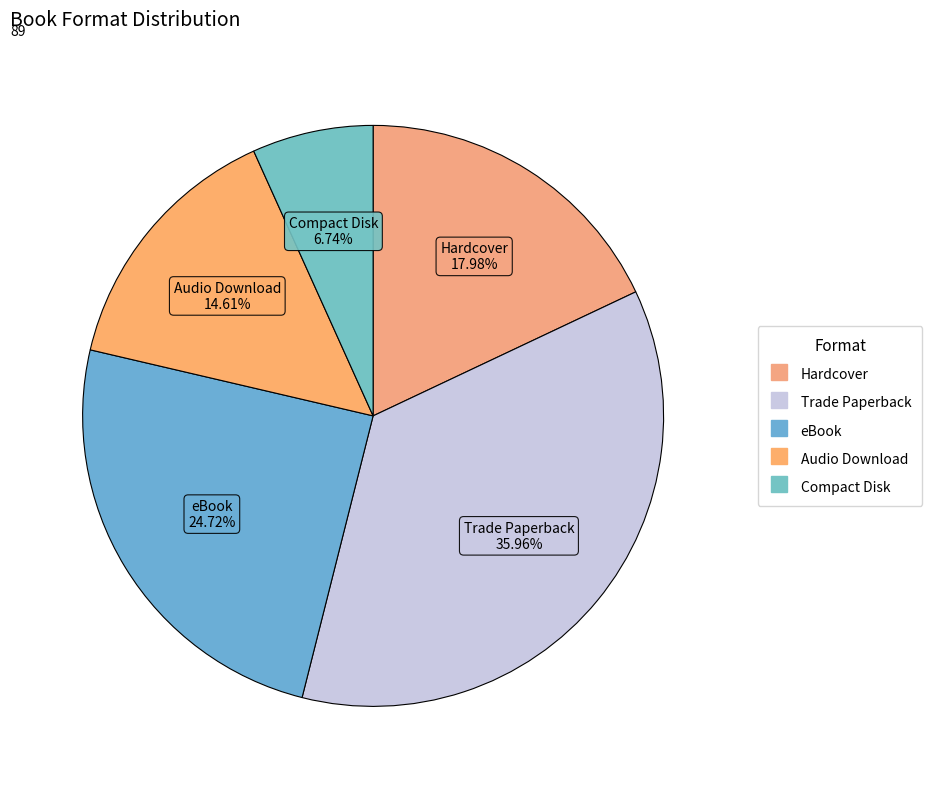

Approximately how many times larger is the value at eBook compared to Hardcover?

1.4